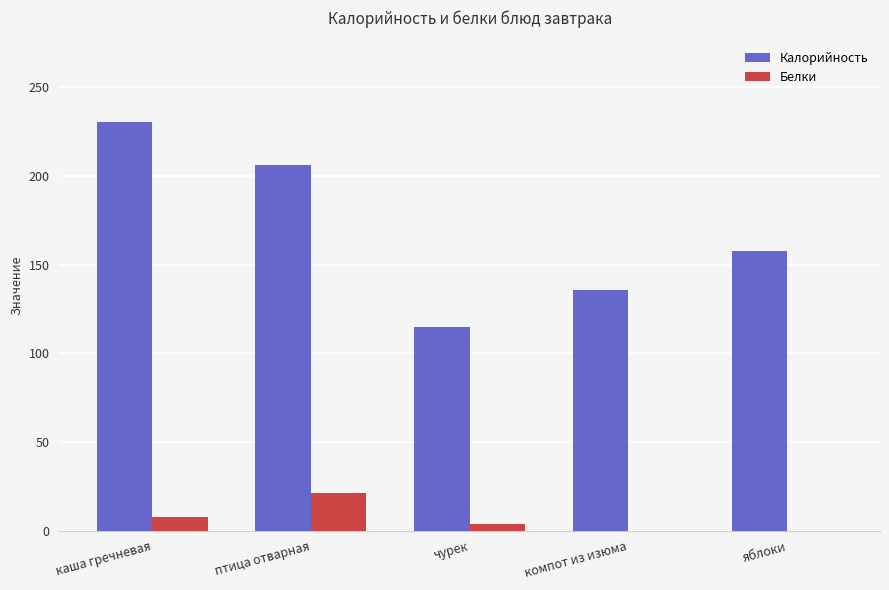

Where does the Белки series first go above 3?

каша гречневая